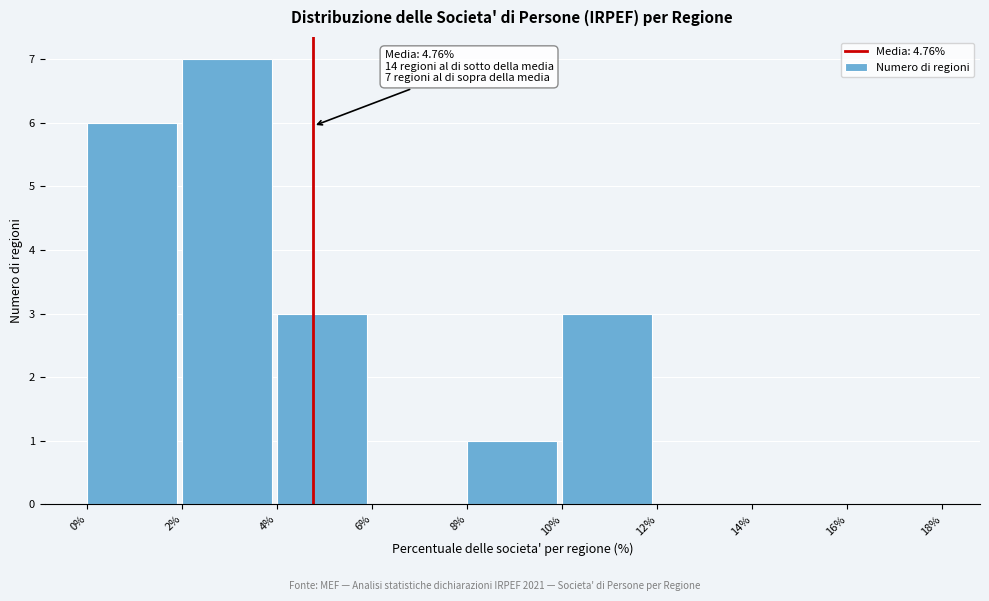

Which range on the x-axis has the tallest bar?

2% to 4%